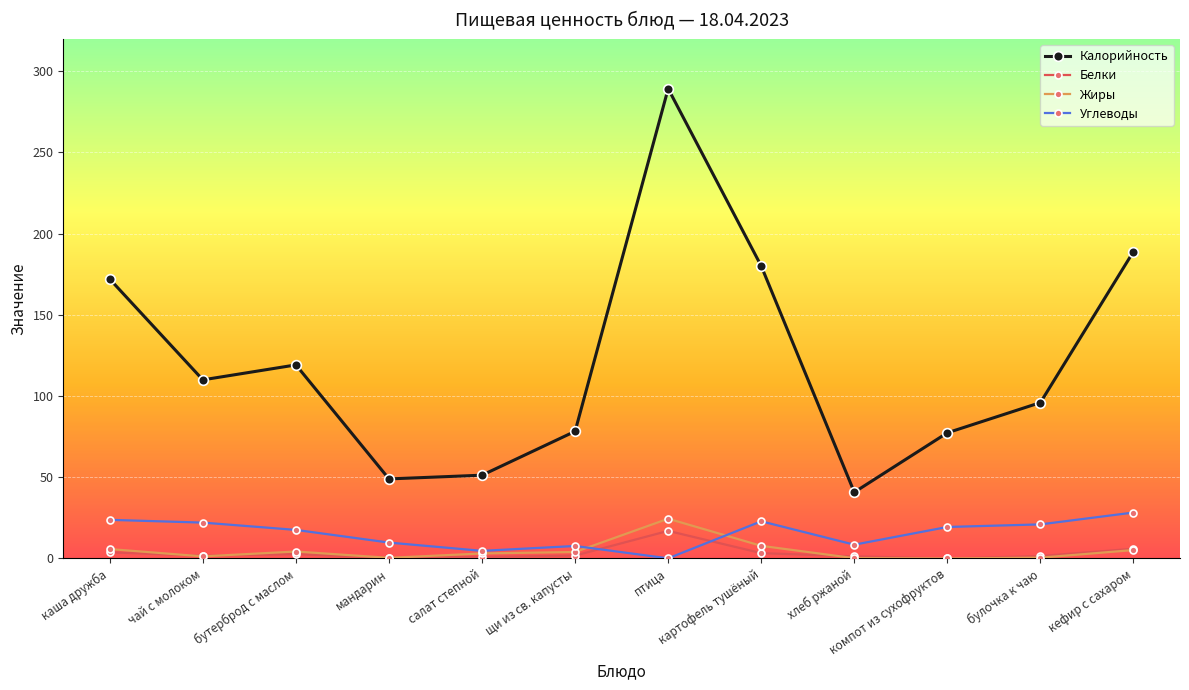

How many data points in Углеводы are above 19?

6